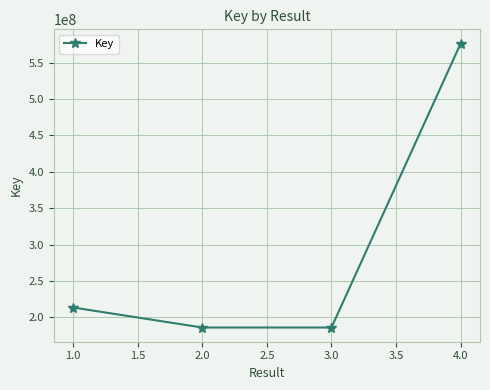

The value at 2.0 is 186056276. True or false?

True